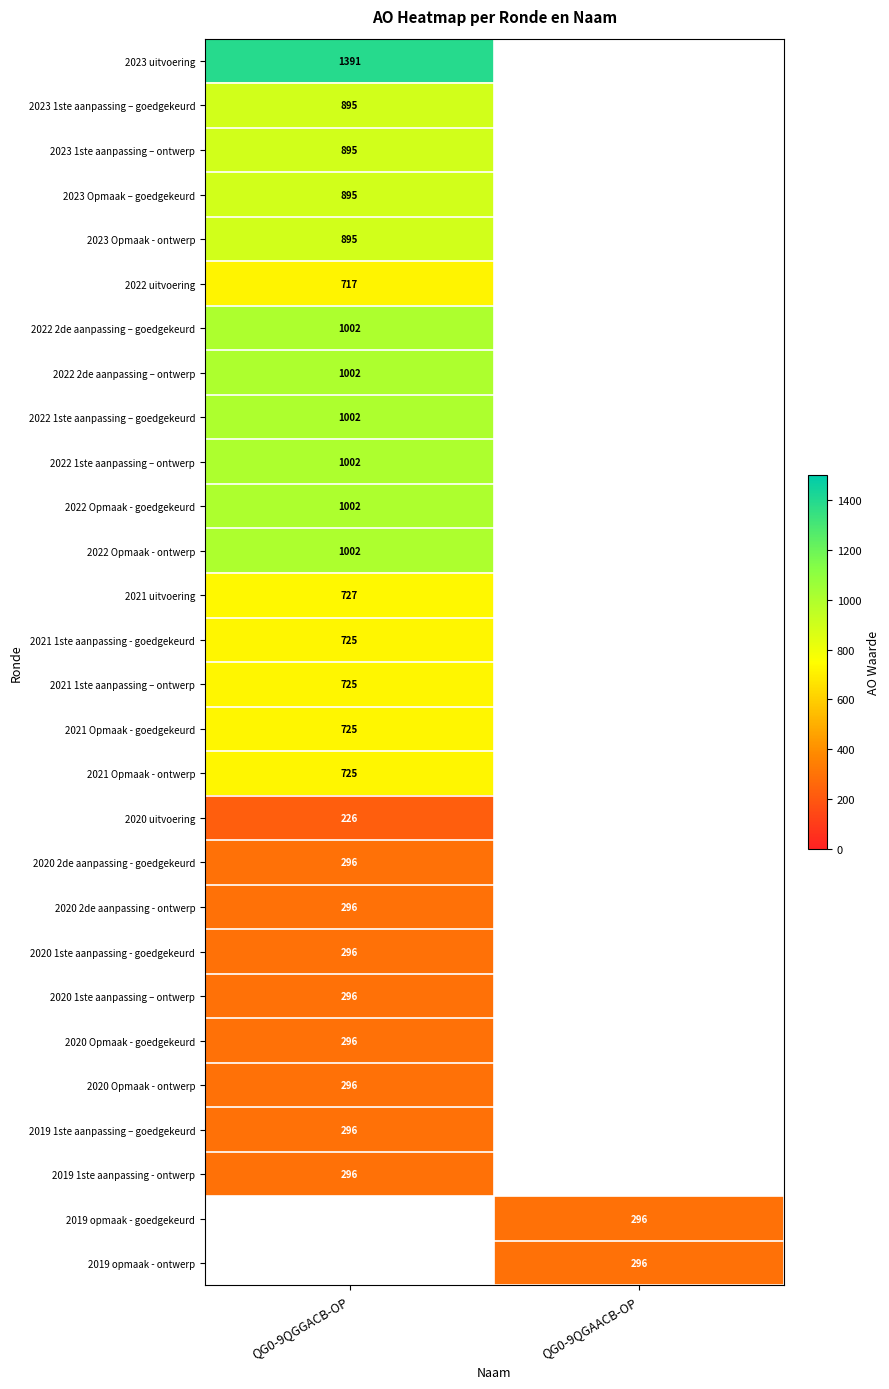

True or false: 2020 Opmaak - ontwerp has a value of 181 at QG0-9QGGACB-OP.

False